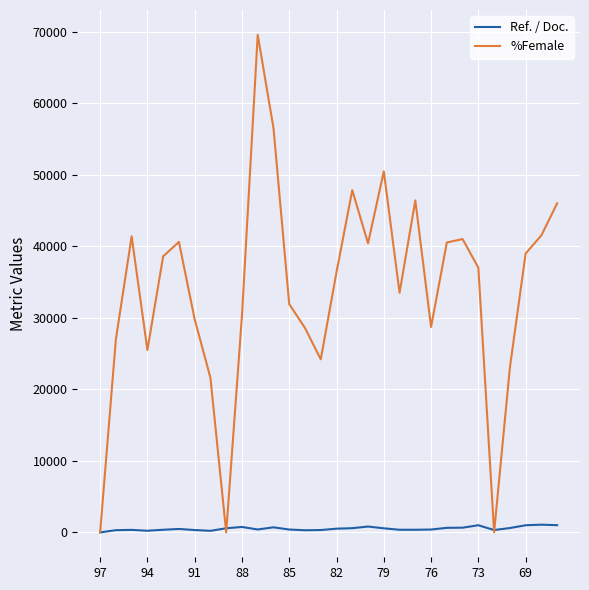

Which series has the largest total across all categories?

%Female